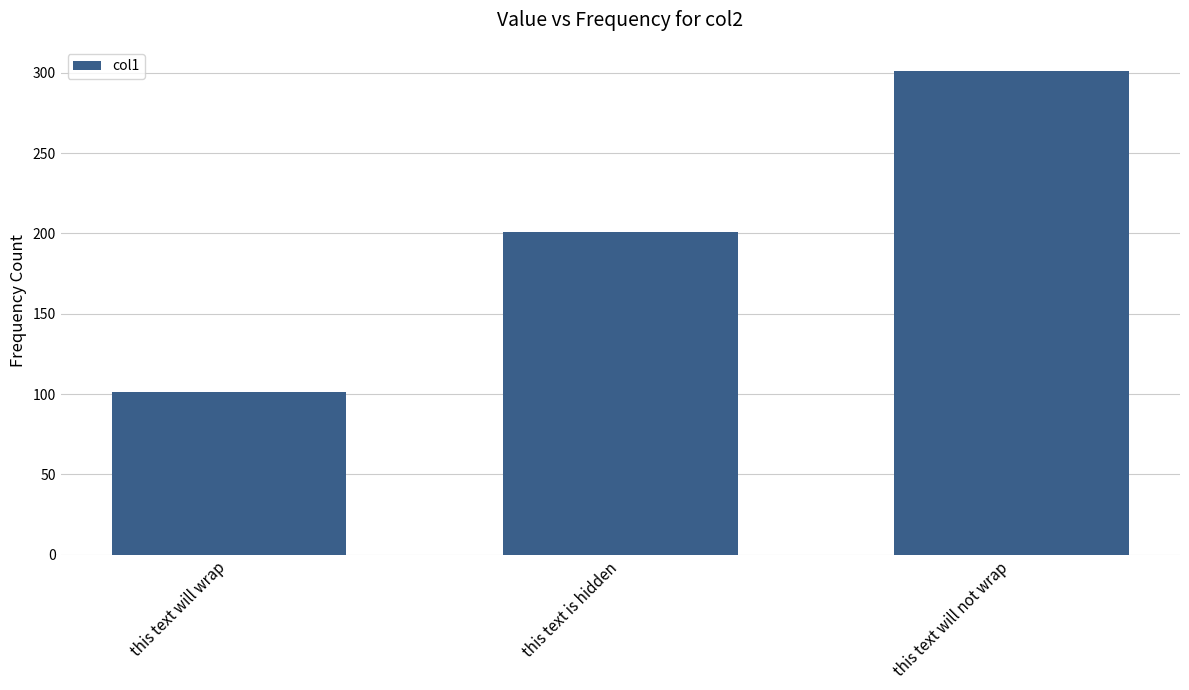

Which has a higher value, this text will wrap or this text will not wrap?

this text will not wrap